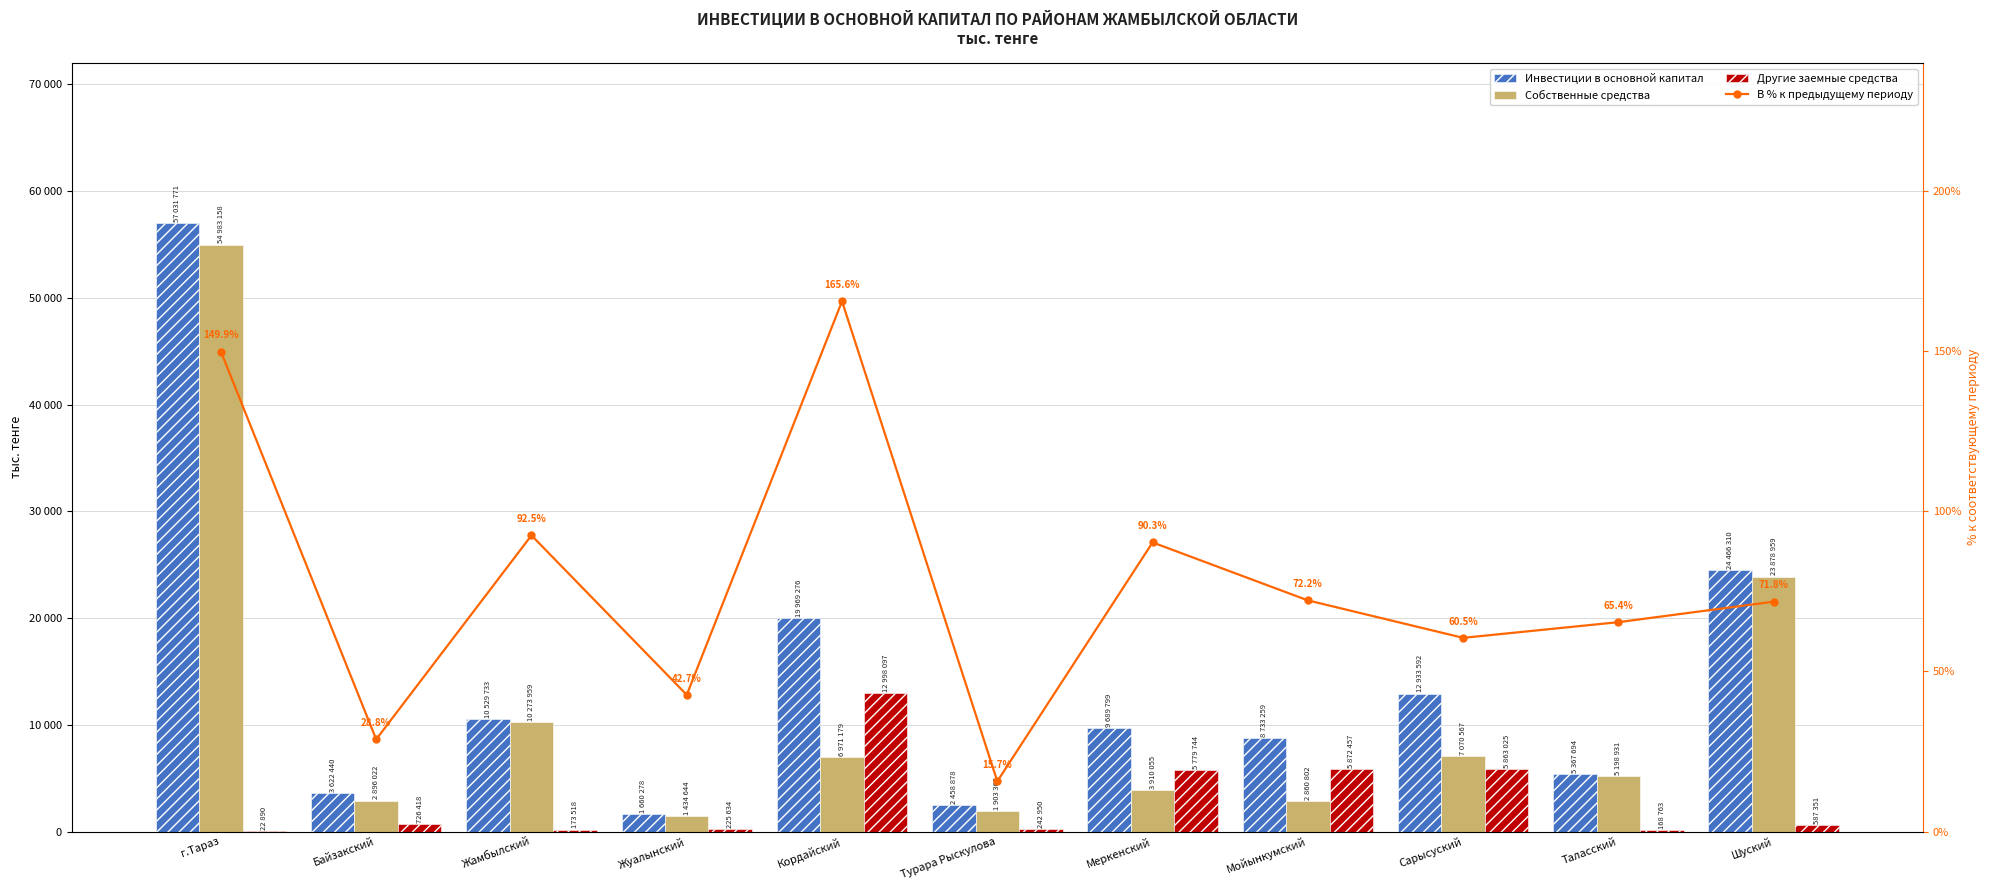

What is the value of the В % к предыдущему периоду bar at the 4th from the left?

42.7